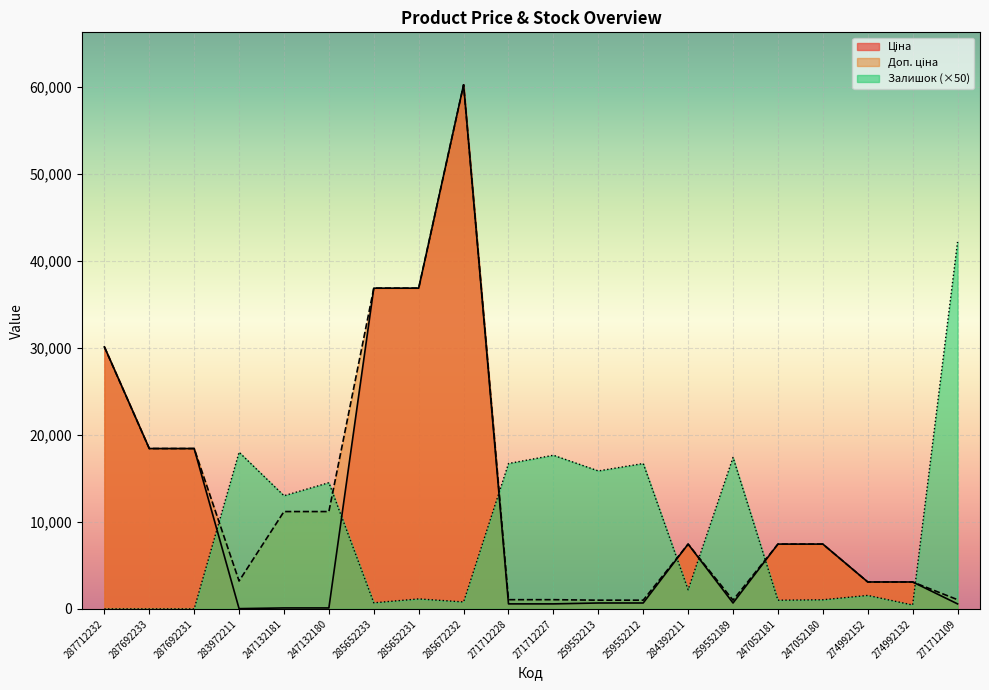

True or false: Залишок has a value of -20900.8 at 287712232.

False